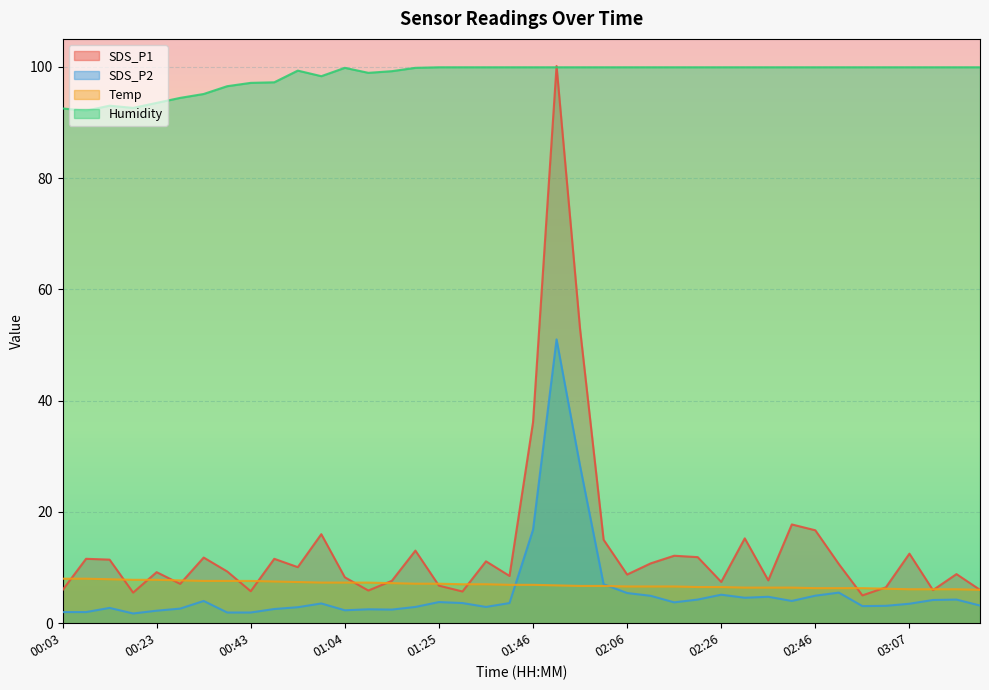

What are all the series names shown in the legend?

SDS_P1, SDS_P2, Temp, Humidity